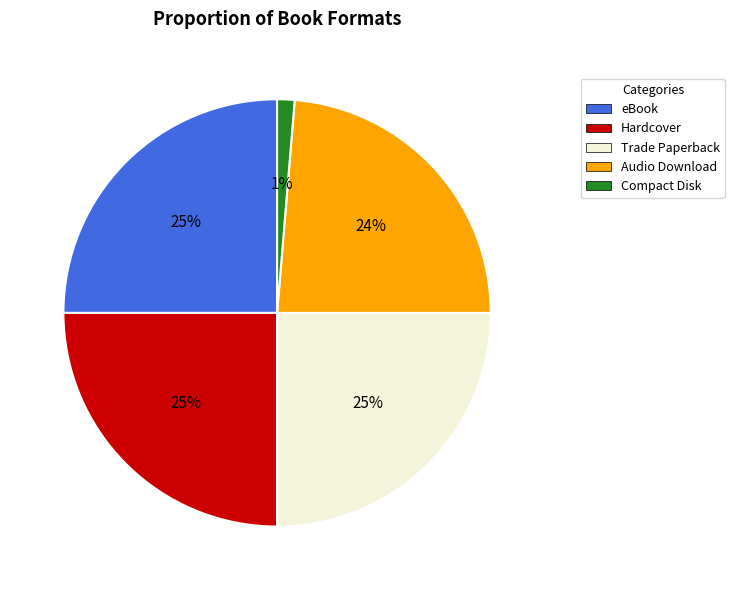

Which category has the smallest portion of the pie?

Compact Disk